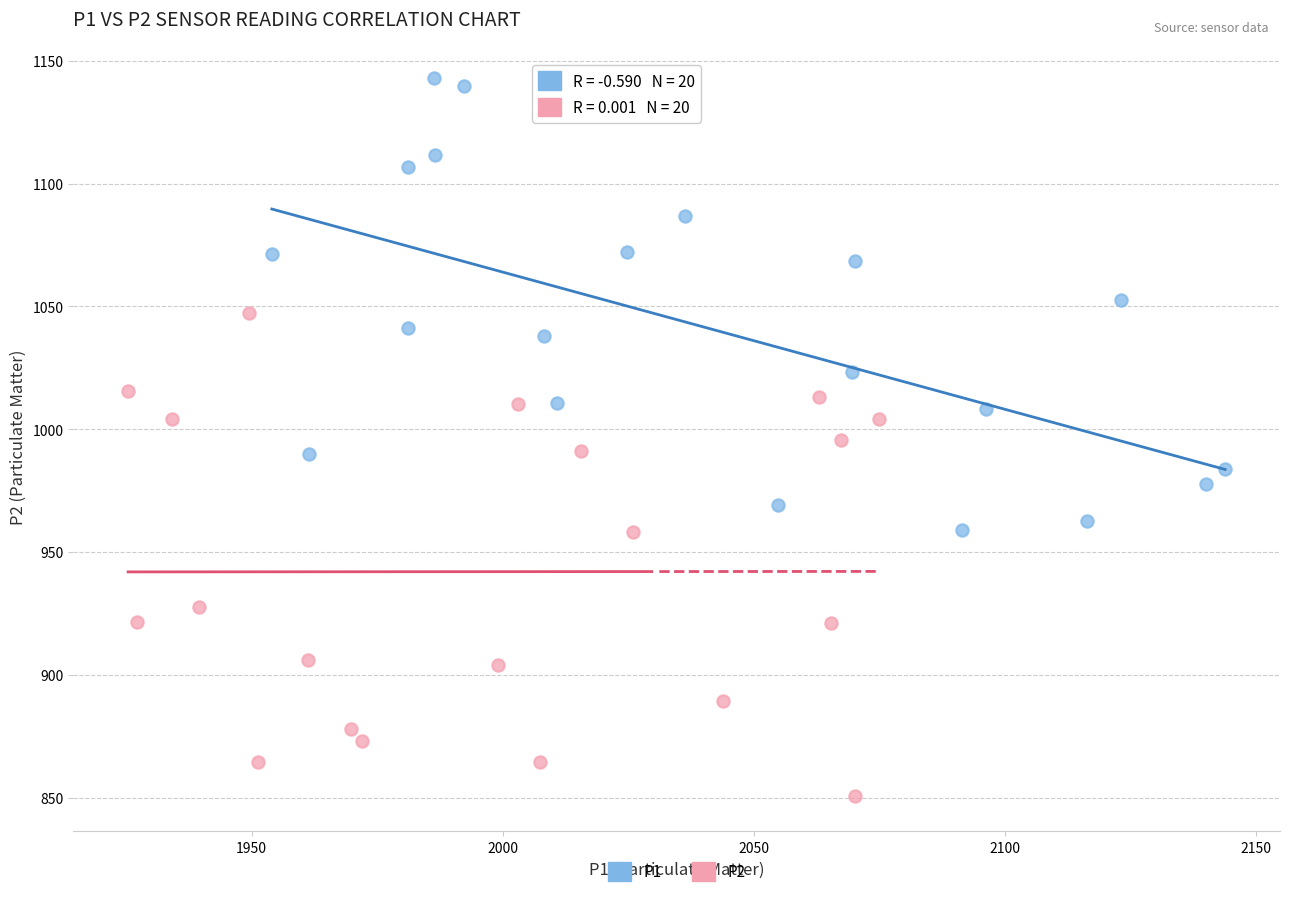

Which series contains the highest Y value?

P1